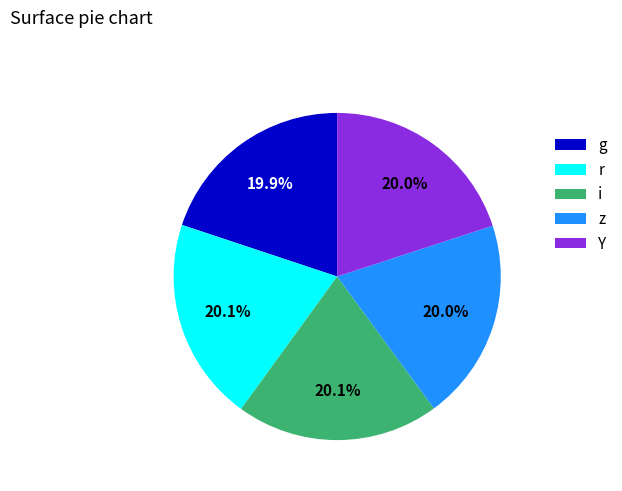

Combined, do g and r account for over 50%?

No